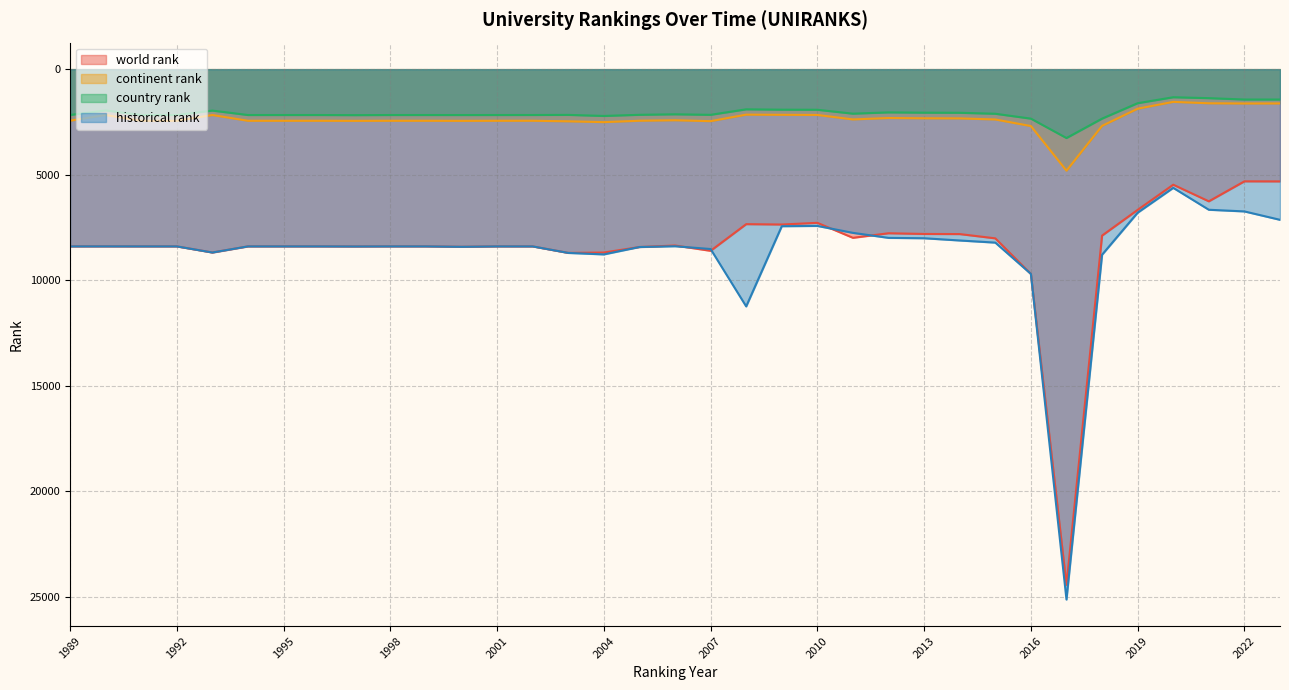

Reading left to right, what are all the values shown in this chart?

world rank: 8395.0	8394.0	8395.0	8395.0	8685.0	8395.0	8395.0	8395.0	8399.0	8395.0	8395.0	8415.0	8395.0	8396.0	8704.0	8686.0	8426.0	8353.0	8605.0	7342.0	7359.0	7279.0	7989.0	7773.0	7806.0	7812.0	8014.0	9701.0	24427.0	7884.0	6666.0	5474.0	6261.0	5314.0	5317.0
continent rank: 2442.0	2173.0	2446.0	2446.0	2173.0	2446.0	2446.0	2446.0	2450.0	2446.0	2446.0	2450.0	2446.0	2445.0	2471.0	2510.0	2444.0	2421.0	2464.0	2155.0	2163.0	2170.0	2382.0	2315.0	2329.0	2333.0	2384.0	2696.0	4809.0	2687.0	1873.0	1550.0	1617.0	1627.0	1625.0
country rank: 2171.0	1955.0	2173.0	2173.0	1963.0	2173.0	2173.0	2173.0	2179.0	2173.0	2173.0	2174.0	2173.0	2172.0	2167.0	2217.0	2163.0	2139.0	2164.0	1903.0	1920.0	1924.0	2109.0	2048.0	2062.0	2067.0	2113.0	2344.0	3263.0	2344.0	1613.0	1331.0	1374.0	1439.0	1439.0
historical rank: 8395.0	8394.0	8395.0	8395.0	8685.0	8395.0	8395.0	8395.0	8399.0	8395.0	8395.0	8415.0	8395.0	8396.0	8704.0	8775.0	8425.0	8388.0	8520.0	11238.5	7439.5	7426.0	7754.5	7991.5	8009.5	8115.5	8216.5	9699.0	25122.0	8790.5	6799.0	5623.5	6660.0	6739.0	7136.5